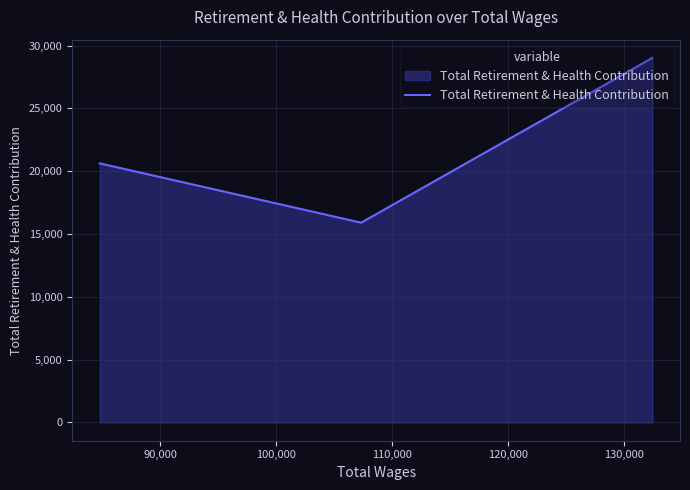

Is it true that the value at 100,000 is 32207?

False